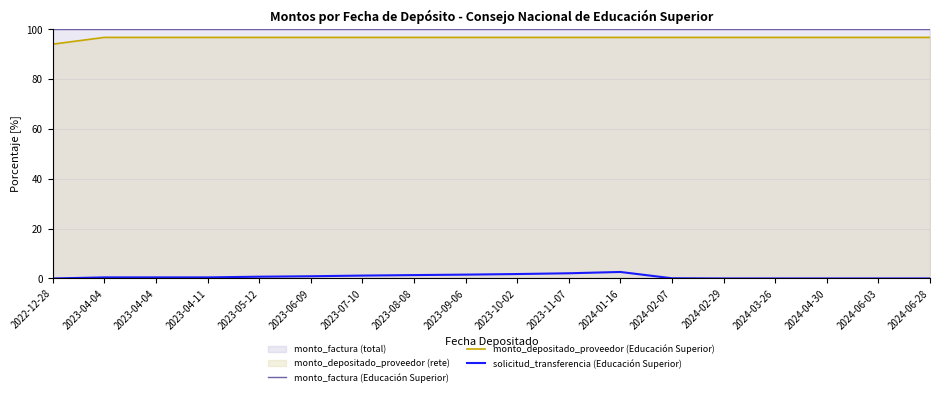

Which series has the largest total across all categories?

monto_factura (Educación Superior)